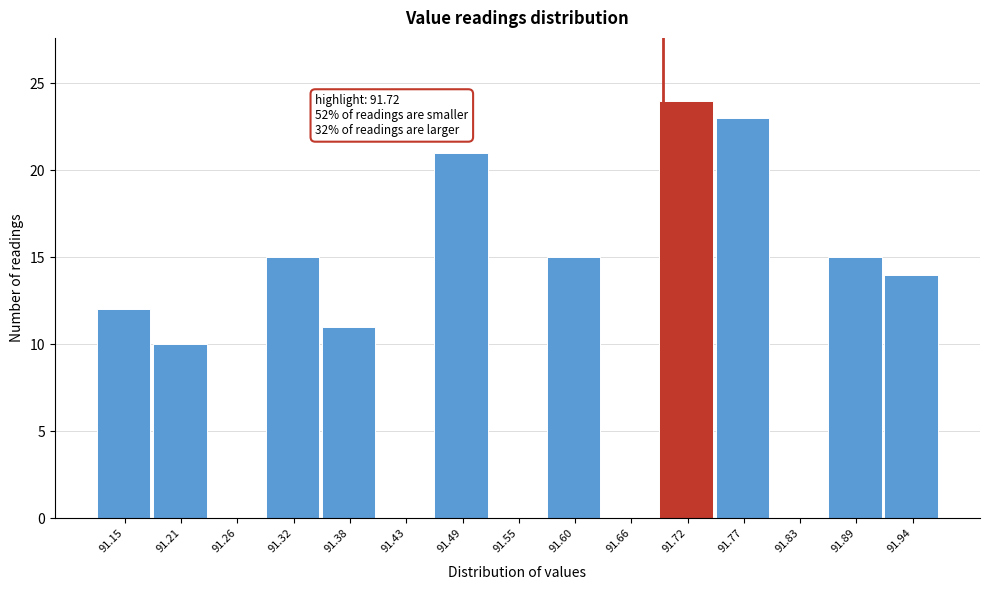

Reading left to right, extract all data points from this chart.

91.15=12	91.21=10	91.26=0	91.32=15	91.38=11	91.43=0	91.49=21	91.55=0	91.60=15	91.66=0	91.72=24	91.77=23	91.83=0	91.89=15	91.94=14